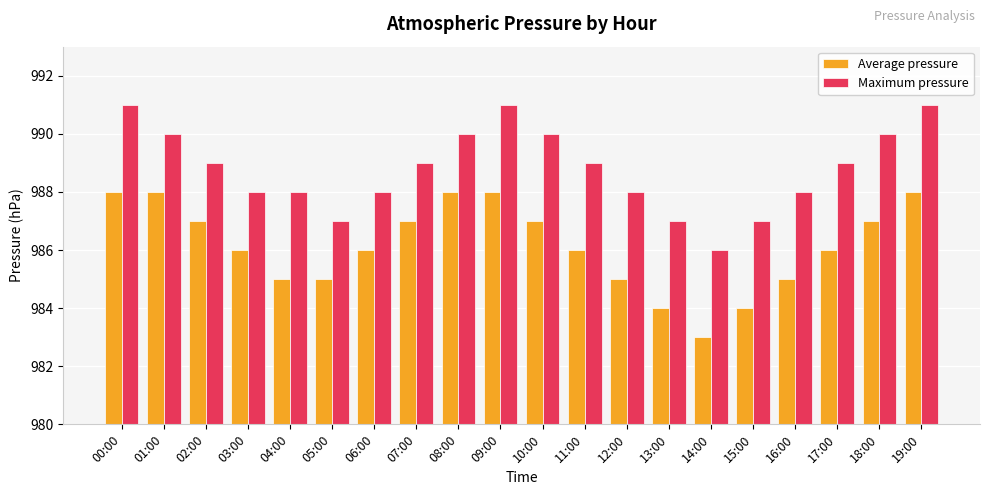

What is the spread (max minus min) of values at 16:00?

3